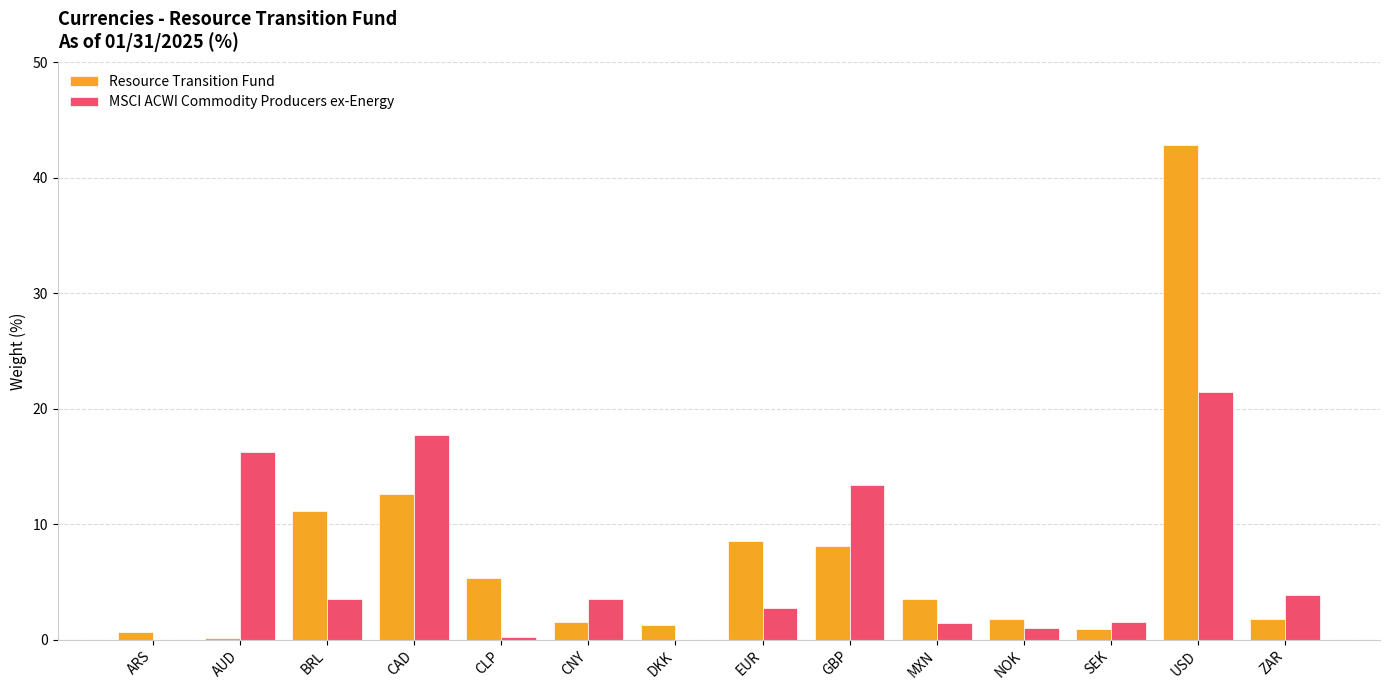

Which series changed the most between AUD and EUR?

MSCI ACWI Commodity Producers ex-Energy